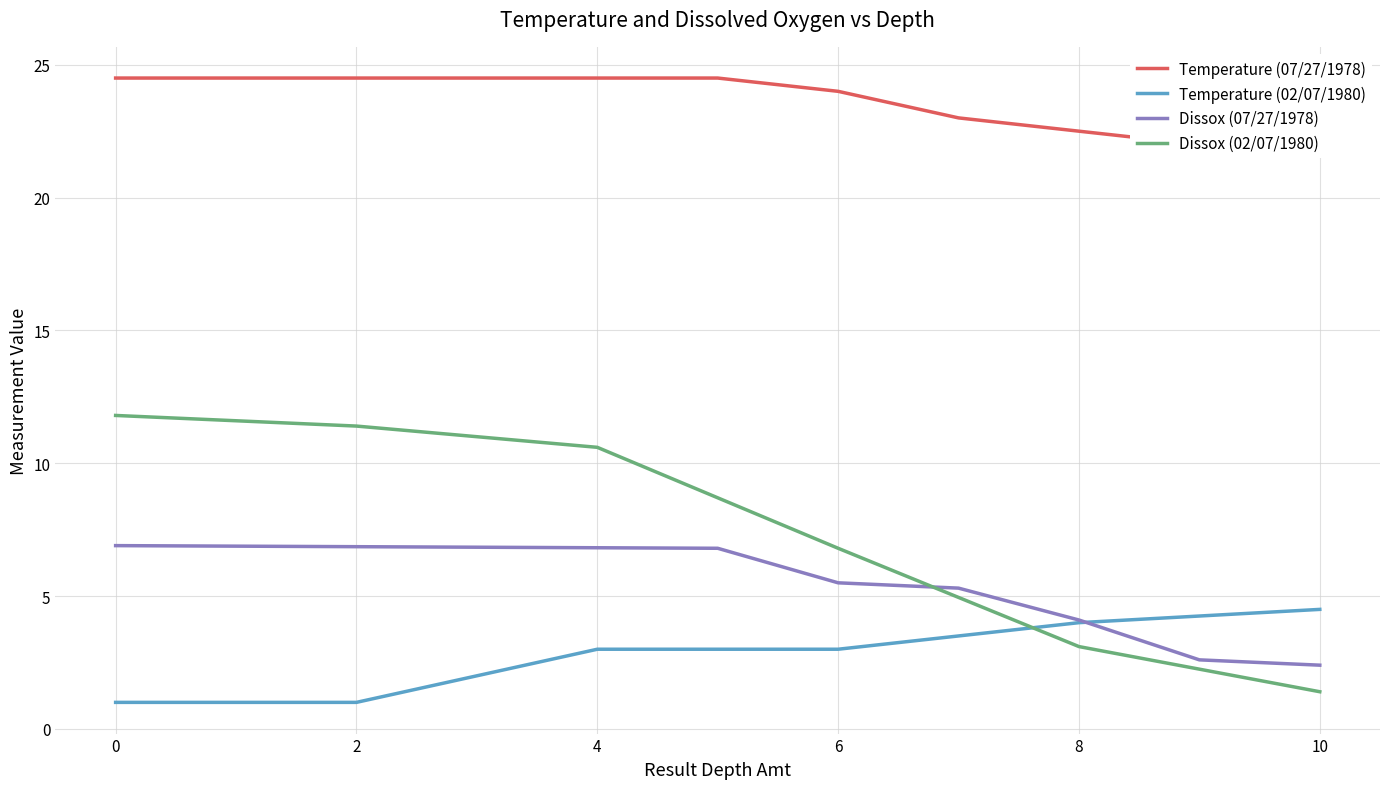

Which series ends up on top after the final intersection of Dissox (02/07/1980) and Temperature (02/07/1980)?

Temperature (02/07/1980)